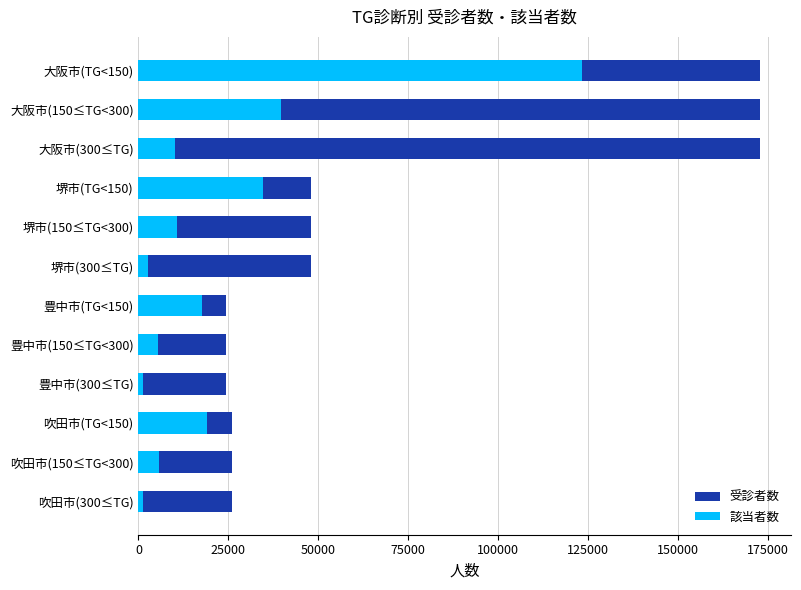

Reading right to left, list all the values displayed in this chart.

受診者数: 25903	25903	25903	24318	24318	24318	47909	47909	47909	172858	172858	172858
該当者数: 1287	5700	18916	1242	5311	17765	2578	10827	34504	10060	39562	123236